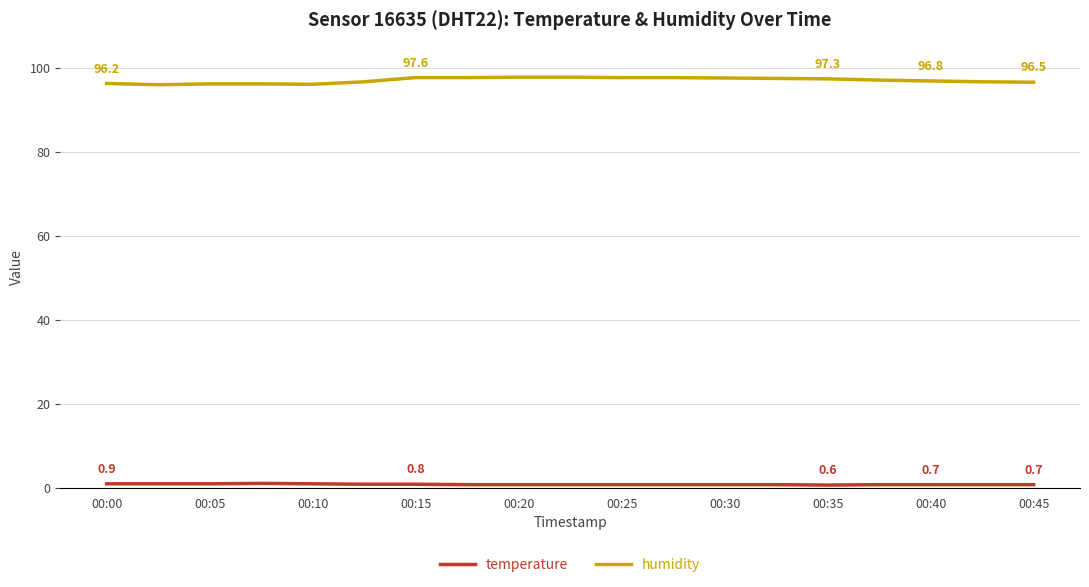

What is the value of the humidity point at the 4th from the left?

96.1